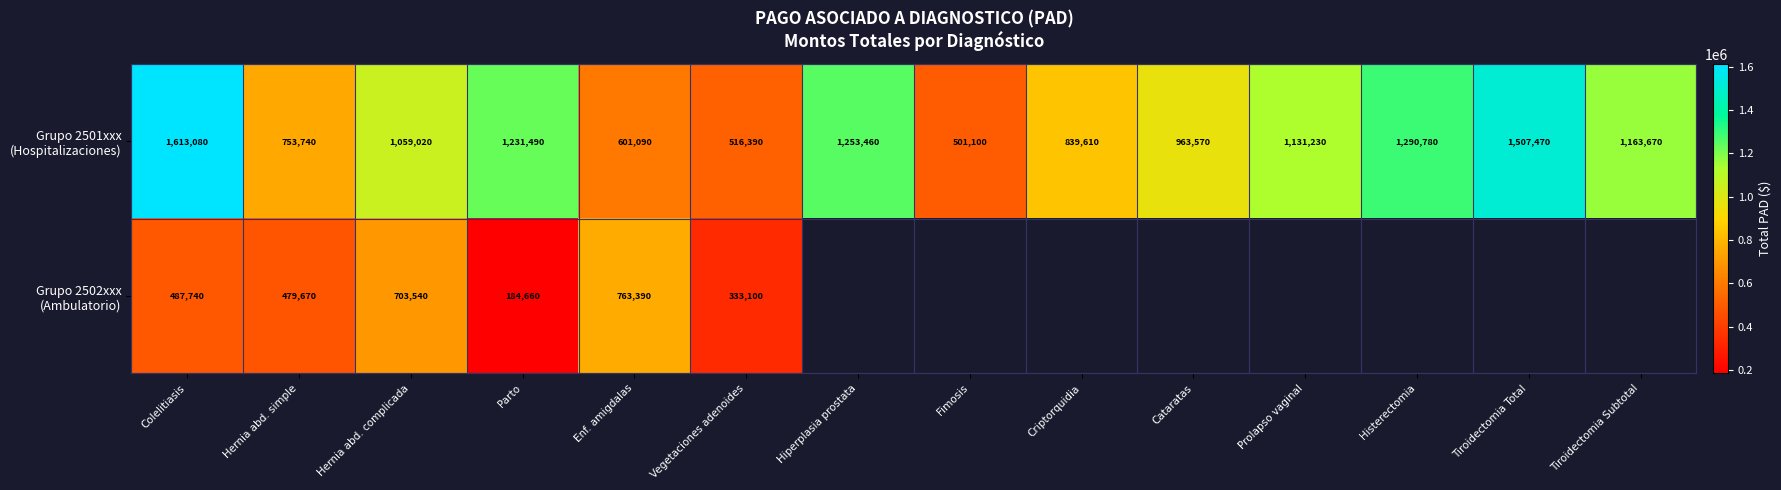

Count the number of data series in this chart.

2